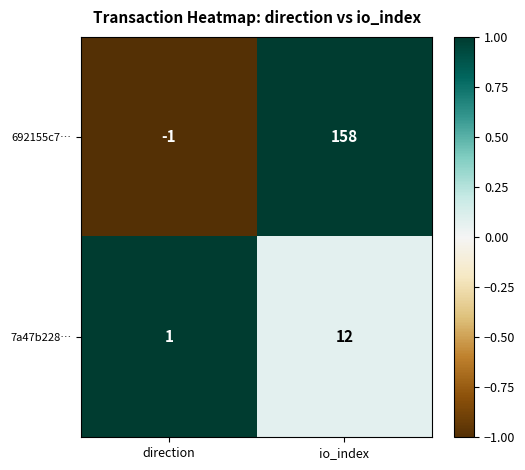

Reading left to right, list all the values displayed in this chart.

692155c7…: direction=-1	io_index=158
7a47b228…: direction=1	io_index=12